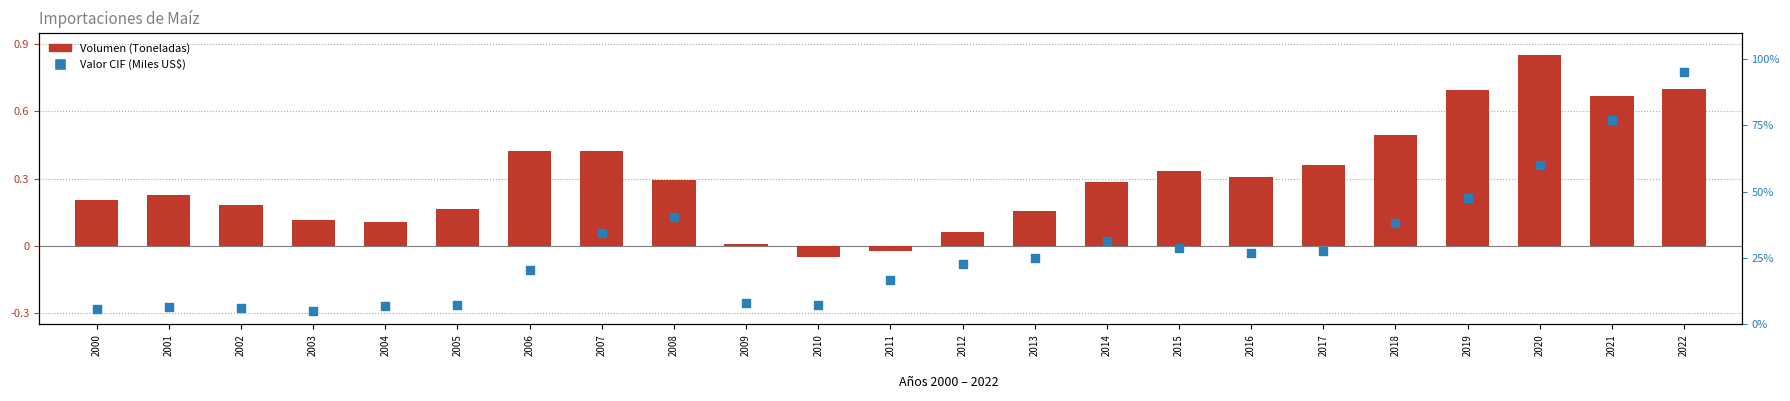

Which series has the widest spread of Y values?

Volumen (Toneladas)